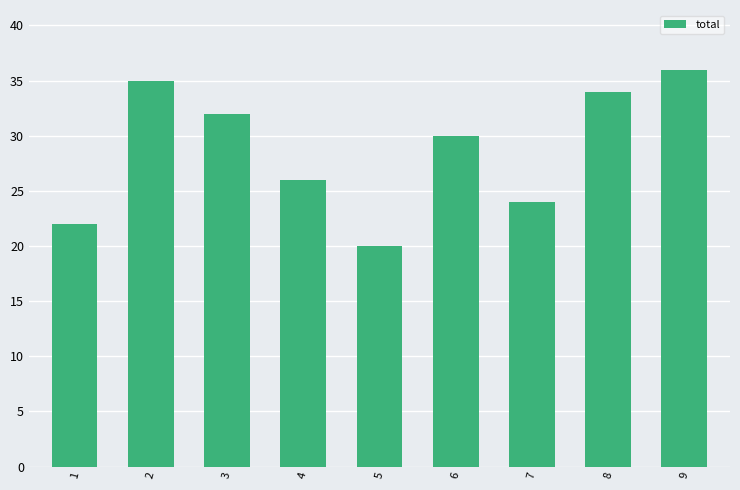

How many bars are there in total?

9